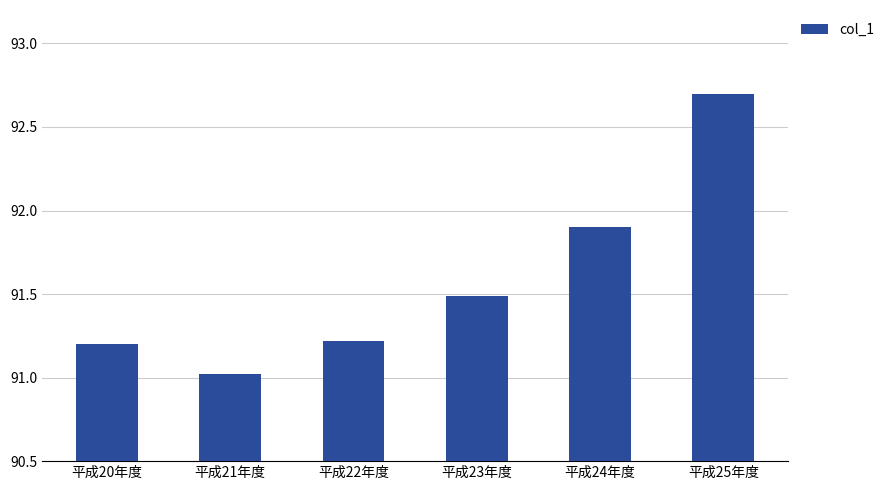

What is the difference between the values at 平成20年度 and 平成24年度?

0.7